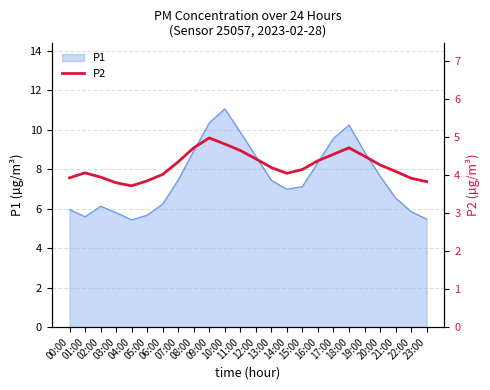

Does the chart display data point markers on the line(s)?

No